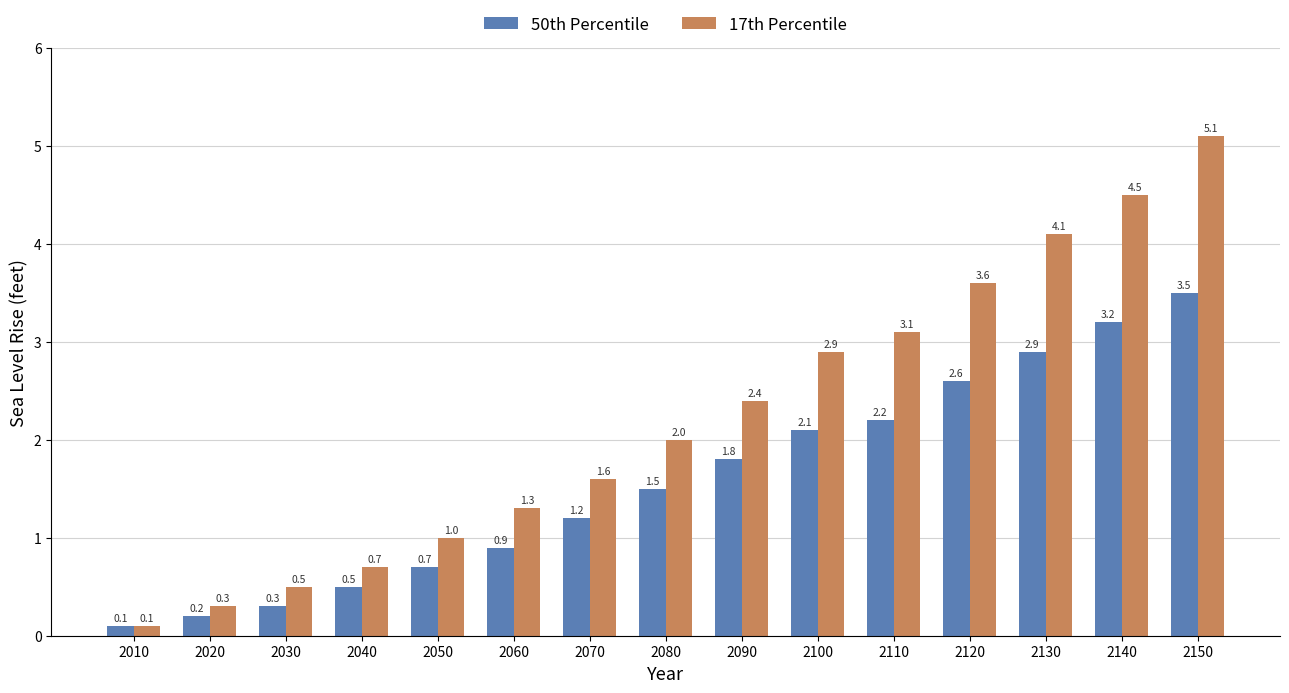

At which label does 17th Percentile reach its peak?

2150